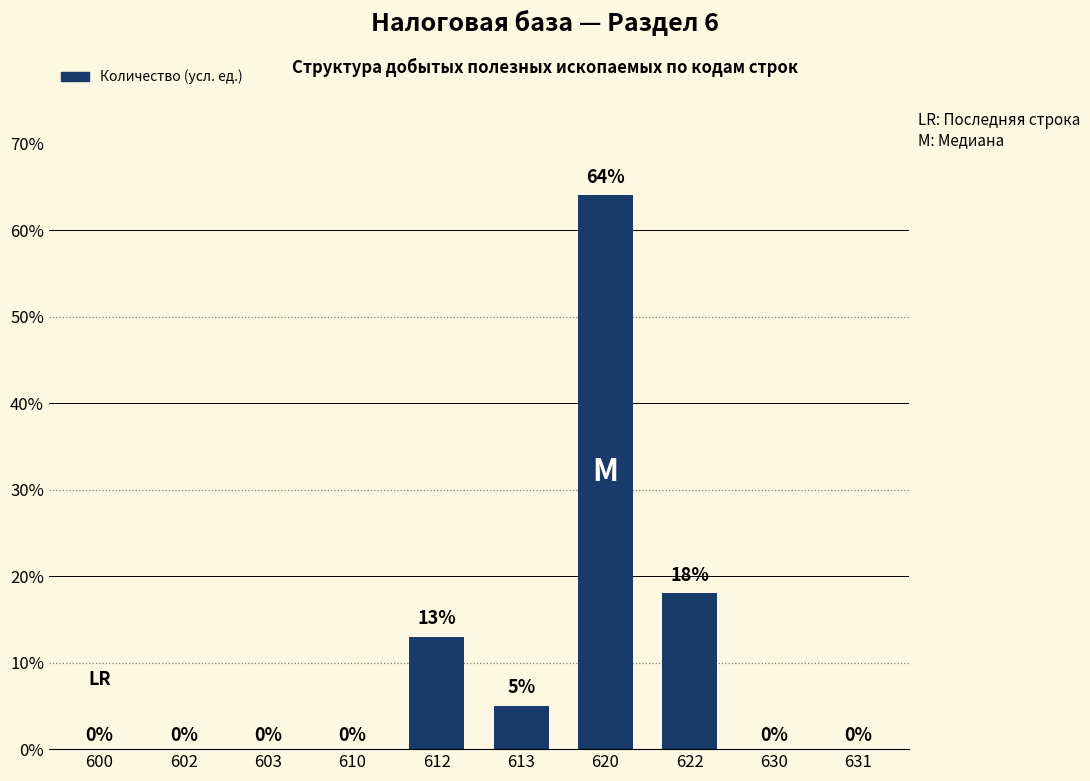

Which has a higher value, 622 or 612?

622